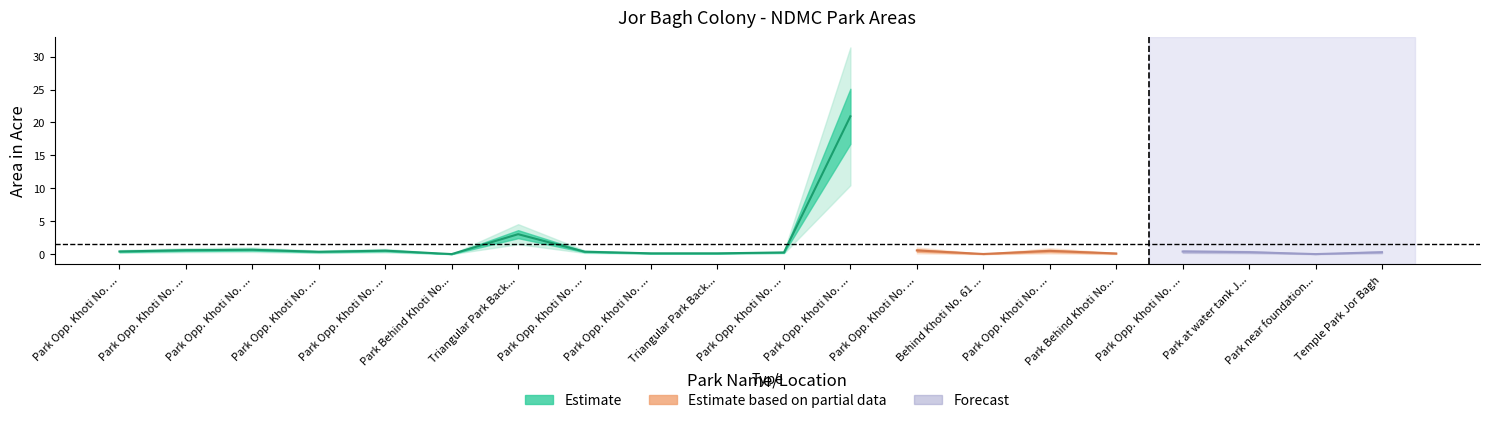

What is the label of the 13th point from the right?

Park Opp. Khoti No. 145